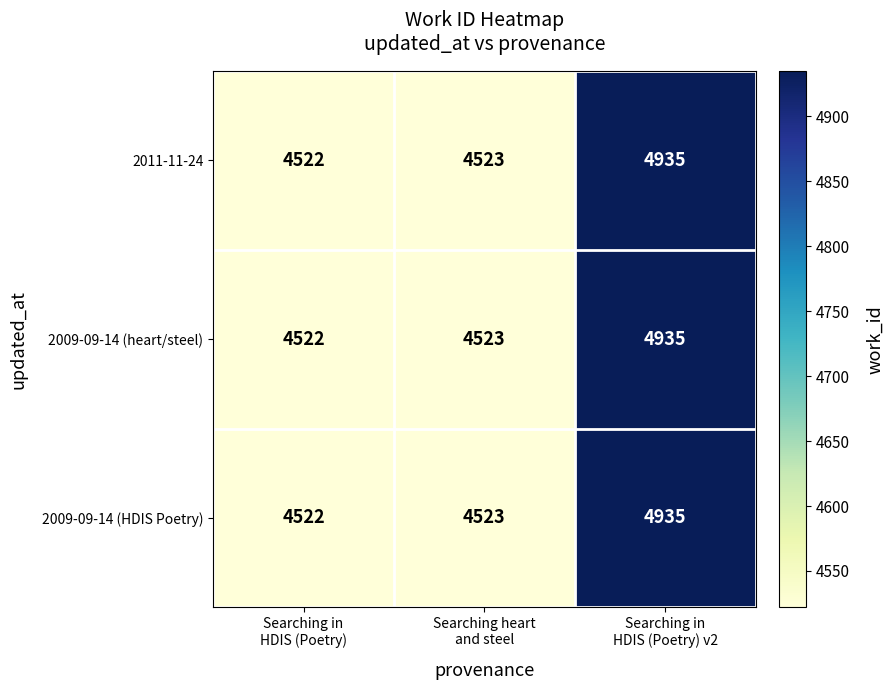

What is the maximum value for 2009-09-14 (HDIS Poetry)?

4935